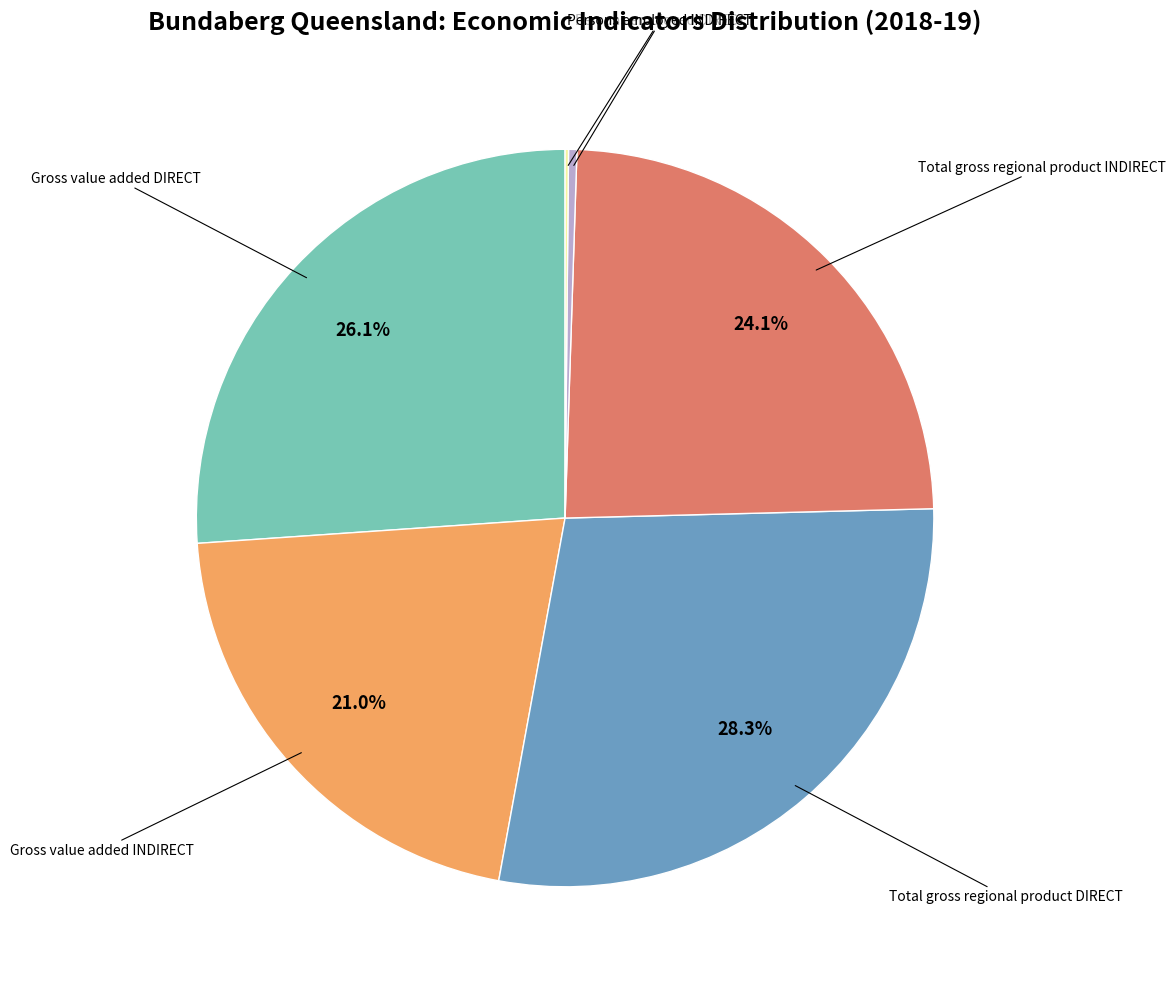

Is there any slice that represents more than half of the pie?

No